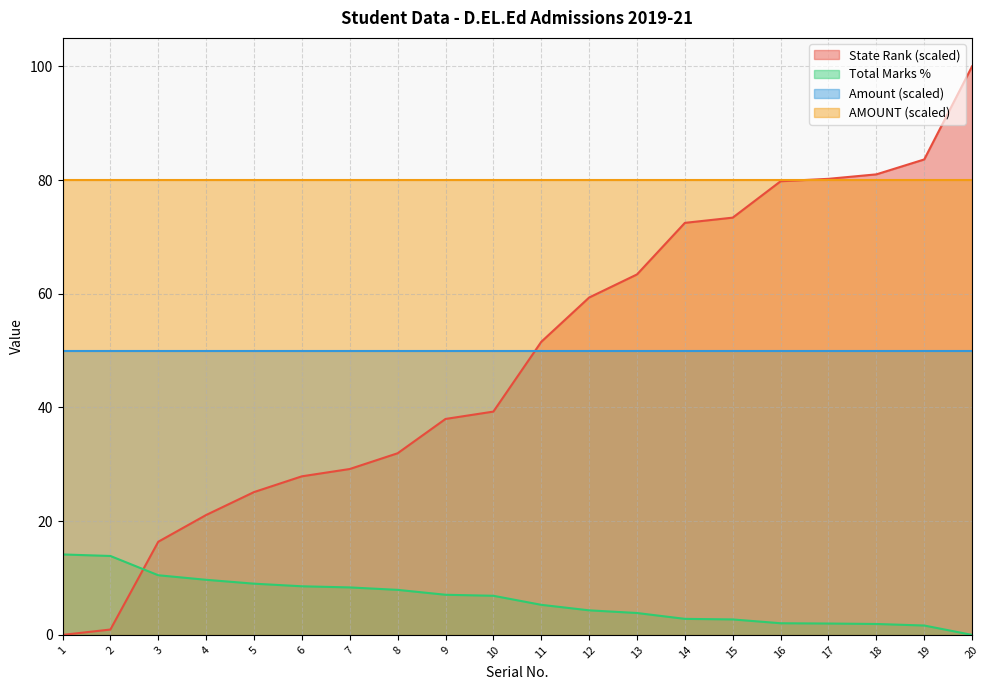

How many lines are shown in the chart?

4